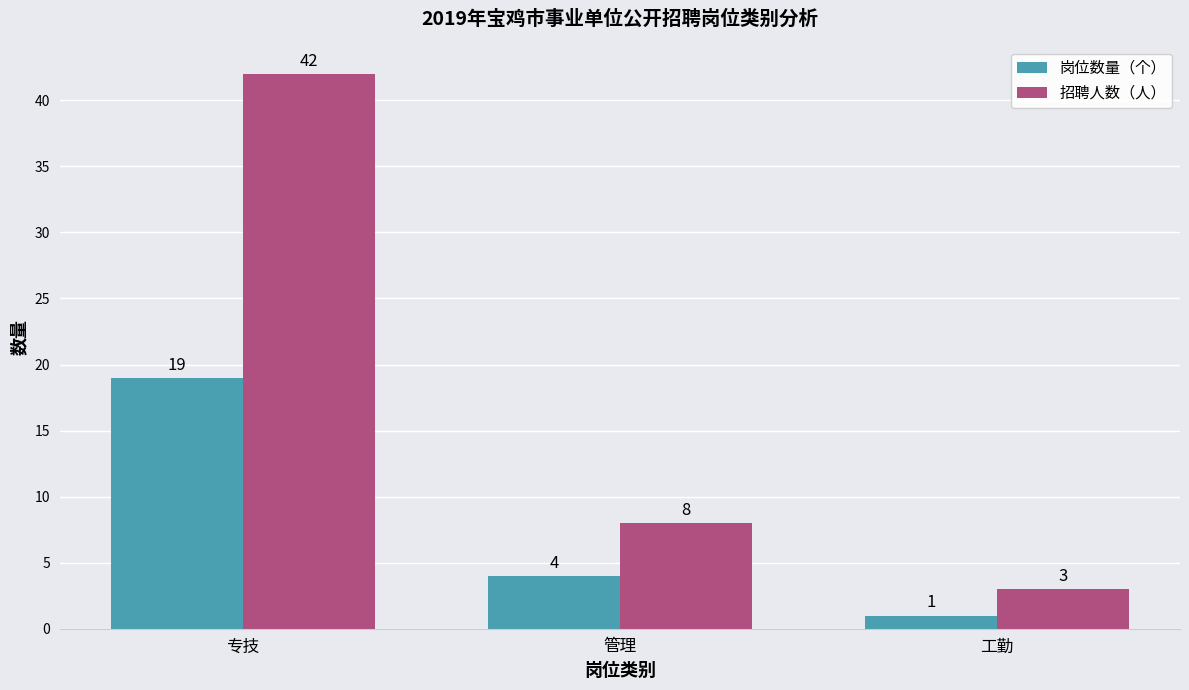

At which category does the chart reach its peak across all series?

专技